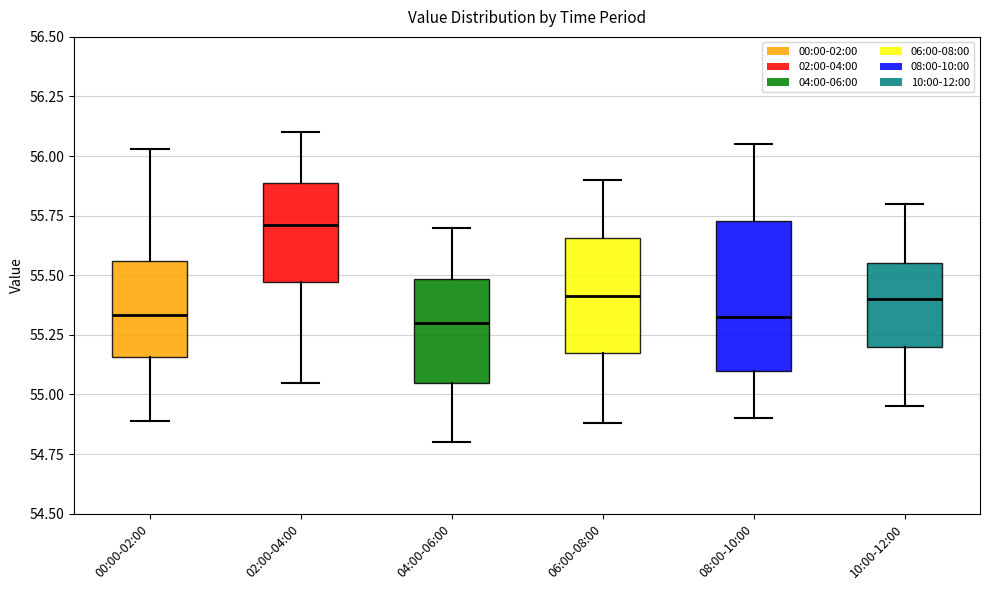

Reading left to right, transcribe this box plot: for each box, give where its median line is, the range the box spans, and where its two whiskers end, as read against the y-axis. The values are not printed on the chart, so give them approximately, as read against the axis.

00:00-02:00: median 55.35, box 55.15 to 55.55, whiskers 54.90 to 56.05
02:00-04:00: median 55.70, box 55.45 to 55.90, whiskers 55.05 to 56.10
04:00-06:00: median 55.30, box 55.05 to 55.50, whiskers 54.80 to 55.70
06:00-08:00: median 55.40, box 55.15 to 55.65, whiskers 54.90 to 55.90
08:00-10:00: median 55.35, box 55.10 to 55.75, whiskers 54.90 to 56.05
10:00-12:00: median 55.40, box 55.20 to 55.55, whiskers 54.95 to 55.80